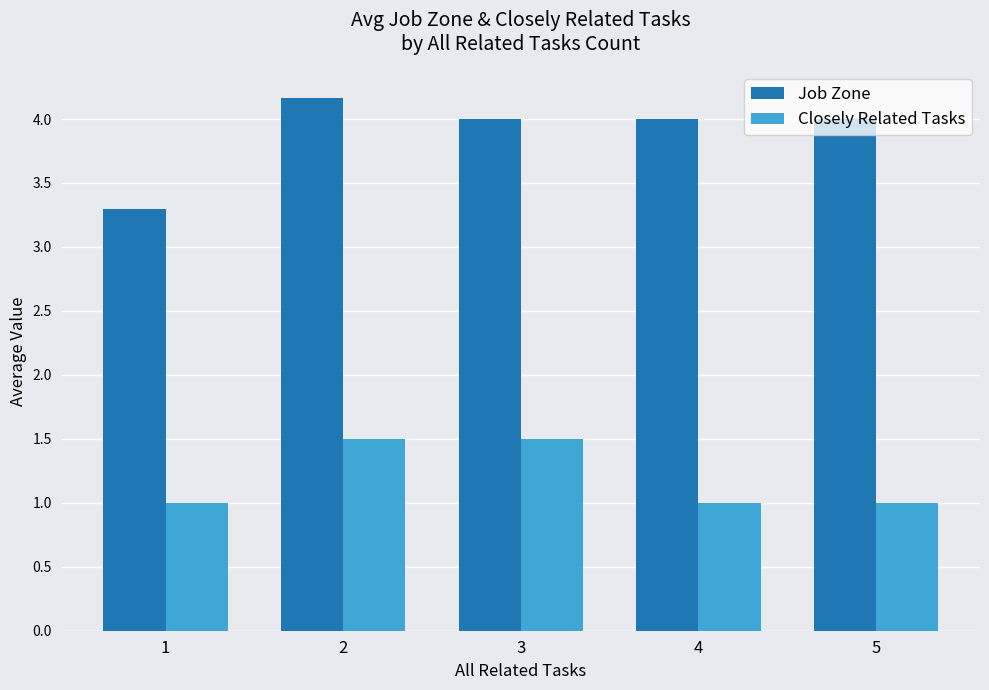

Read the Closely Related Tasks value at 1.

1.0